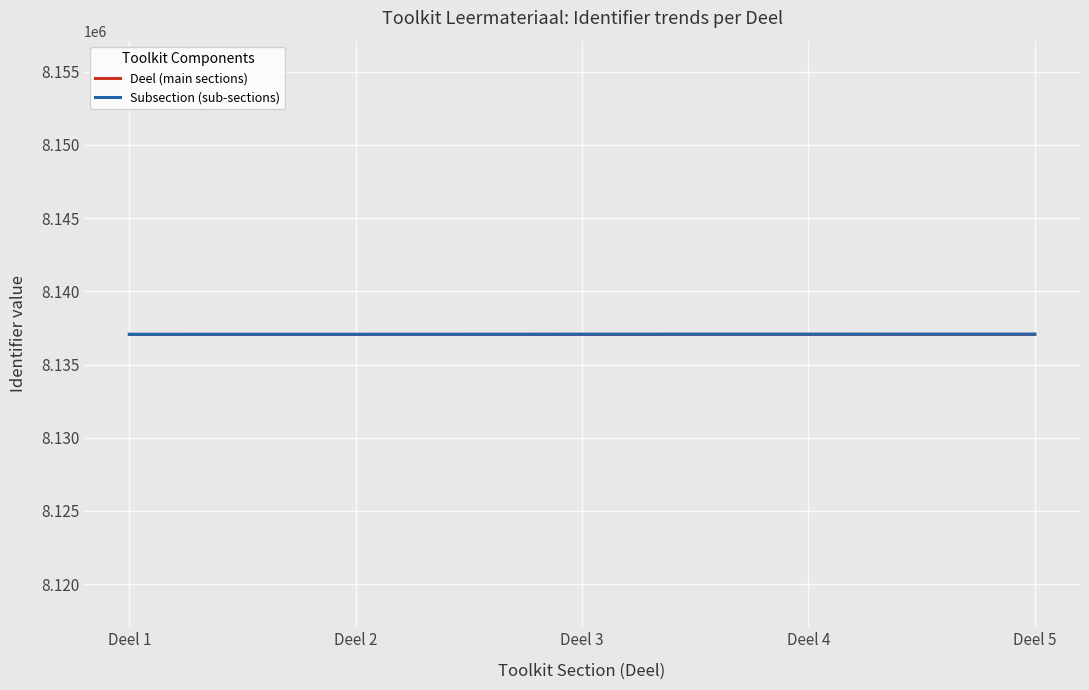

What is the difference between the maximum and minimum values in the Deel (main sections) series?

4